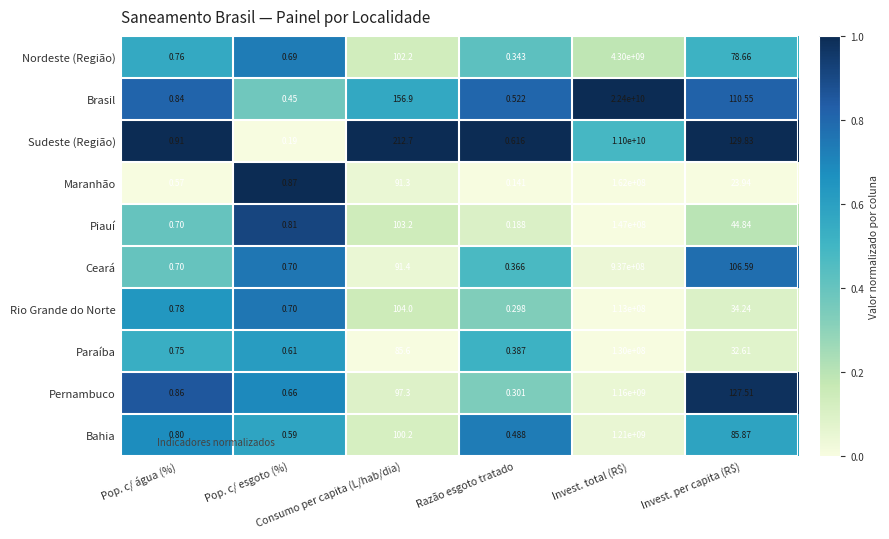

Rank the series by their maximum value, from lowest to highest.

Rio Grande do Norte, Paraíba, Piauí, Maranhão, Ceará, Pernambuco, Bahia, Nordeste (Região), Sudeste (Região), Brasil